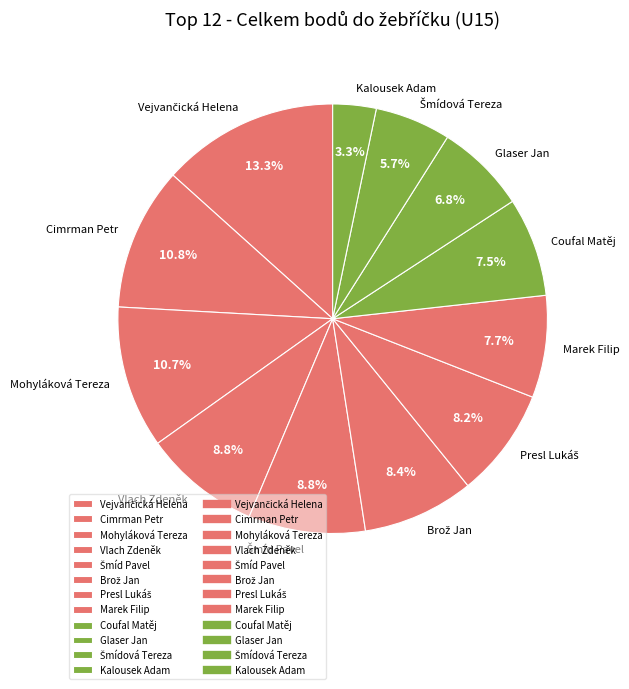

Approximately how many times larger is the value at Kalousek Adam compared to Glaser Jan?

0.5